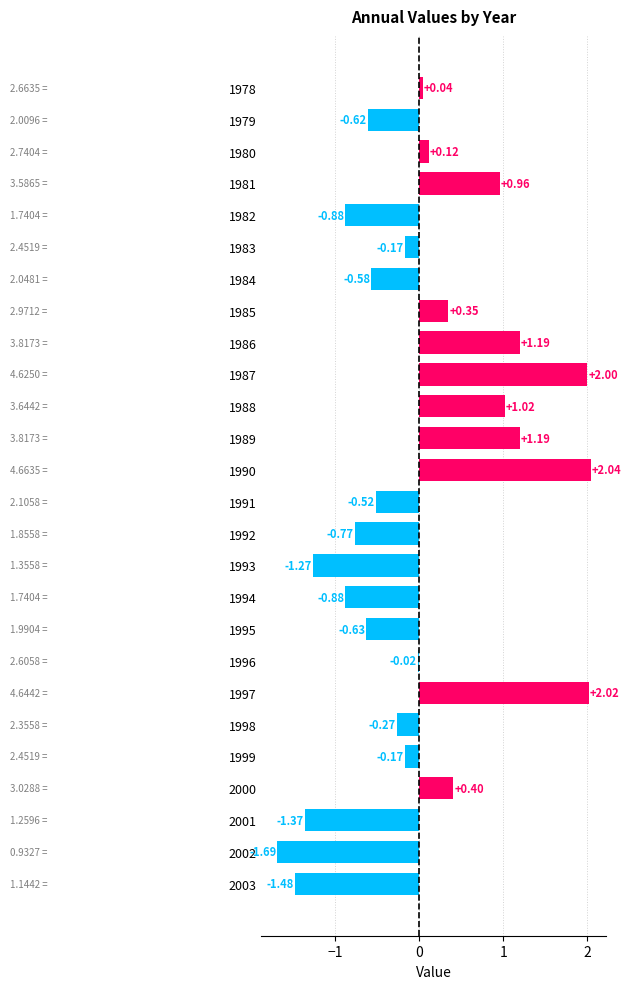

What is the sum of the values at 1986 and 1980?

1.3